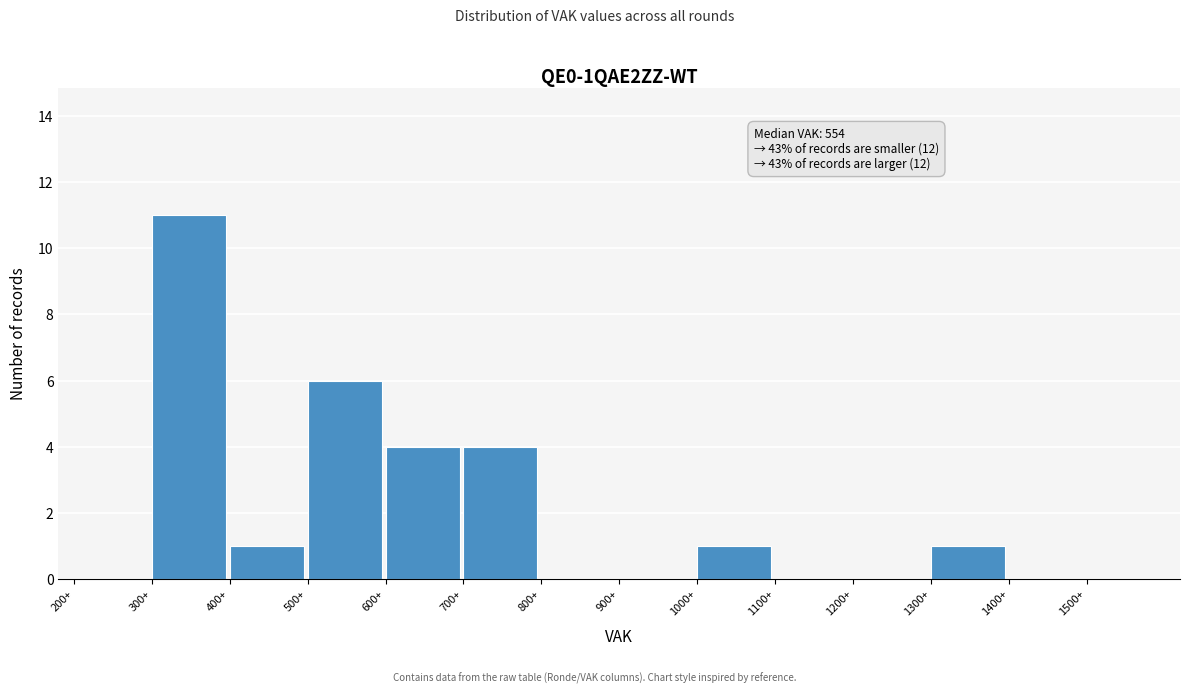

Which range on the x-axis has the tallest bar?

300 to 400